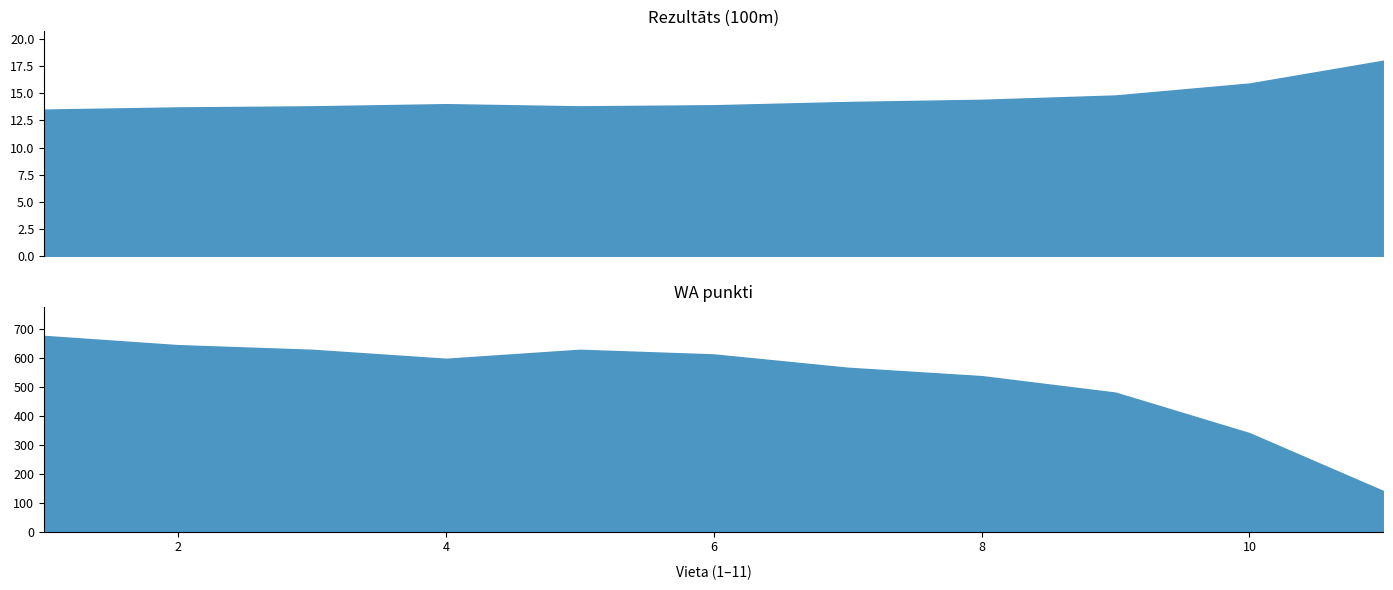

What are all the series names shown in the legend?

Rezultāts, WA